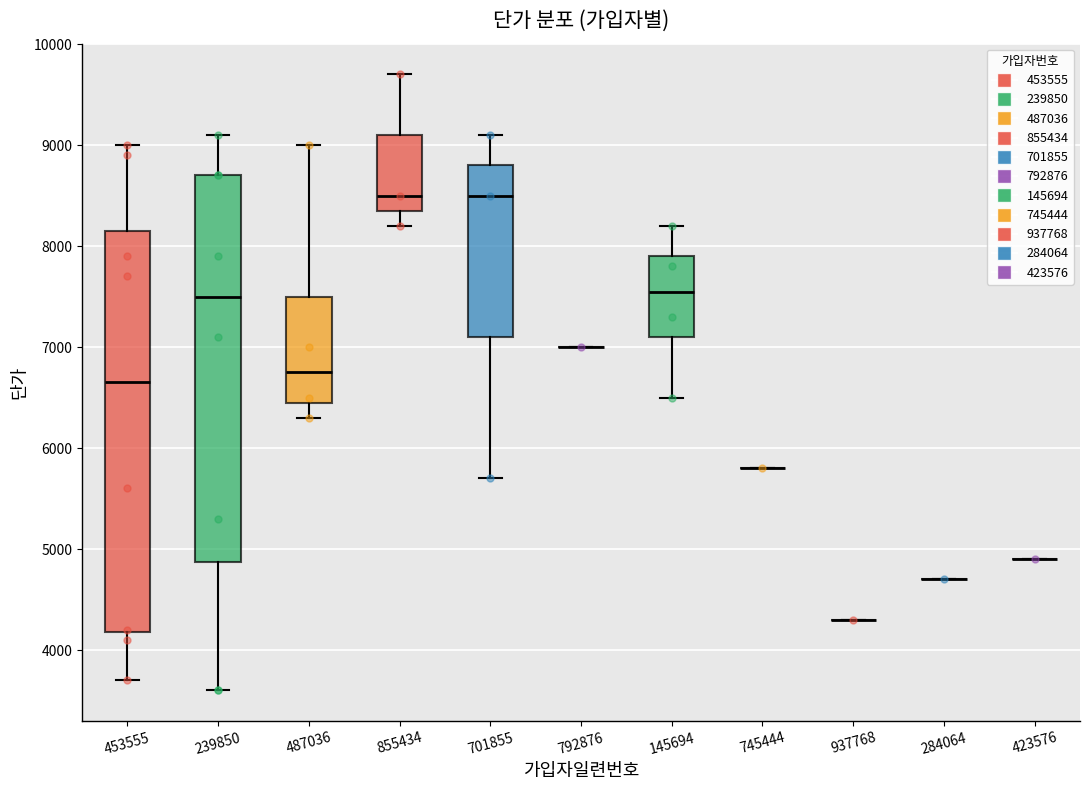

Reading left to right, transcribe this box plot: for each box, give where its median line is, the range the box spans, and where its two whiskers end, as read against the y-axis. The values are not printed on the chart, so give them approximately, as read against the axis.

453555: median 6700, box 4200 to 8200, whiskers 3700 to 9000
239850: median 7500, box 4900 to 8700, whiskers 3600 to 9100
487036: median 6800, box 6500 to 7500, whiskers 6300 to 9000
855434: median 8500, box 8400 to 9100, whiskers 8200 to 9700
701855: median 8500, box 7100 to 8800, whiskers 5700 to 9100
792876: box collapsed to a line at 7000, whiskers 7000 to 7000
145694: median 7600, box 7100 to 7900, whiskers 6500 to 8200
745444: box collapsed to a line at 5800, whiskers 5800 to 5800
937768: box collapsed to a line at 4300, whiskers 4300 to 4300
284064: box collapsed to a line at 4700, whiskers 4700 to 4700
423576: box collapsed to a line at 4900, whiskers 4900 to 4900